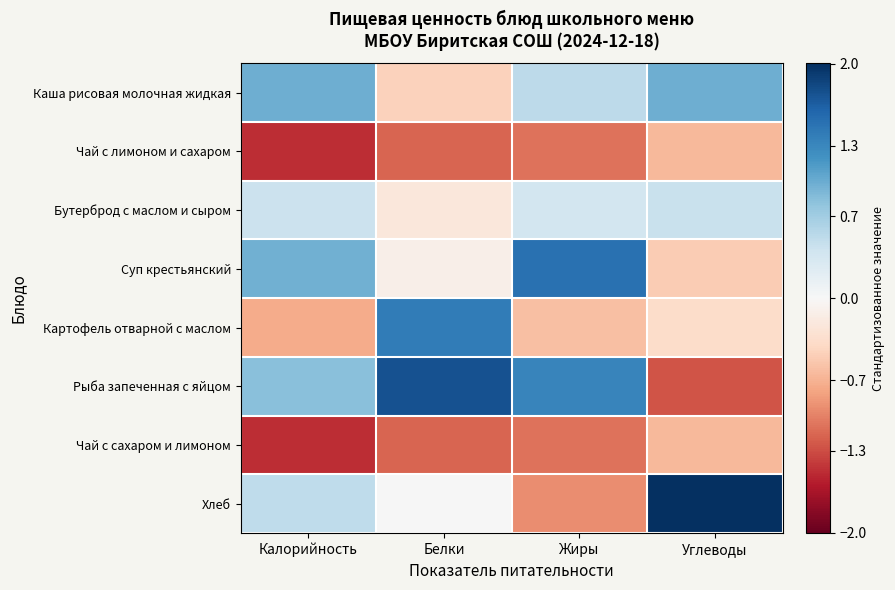

Which label corresponds to the largest value in the chart?

Углеводы